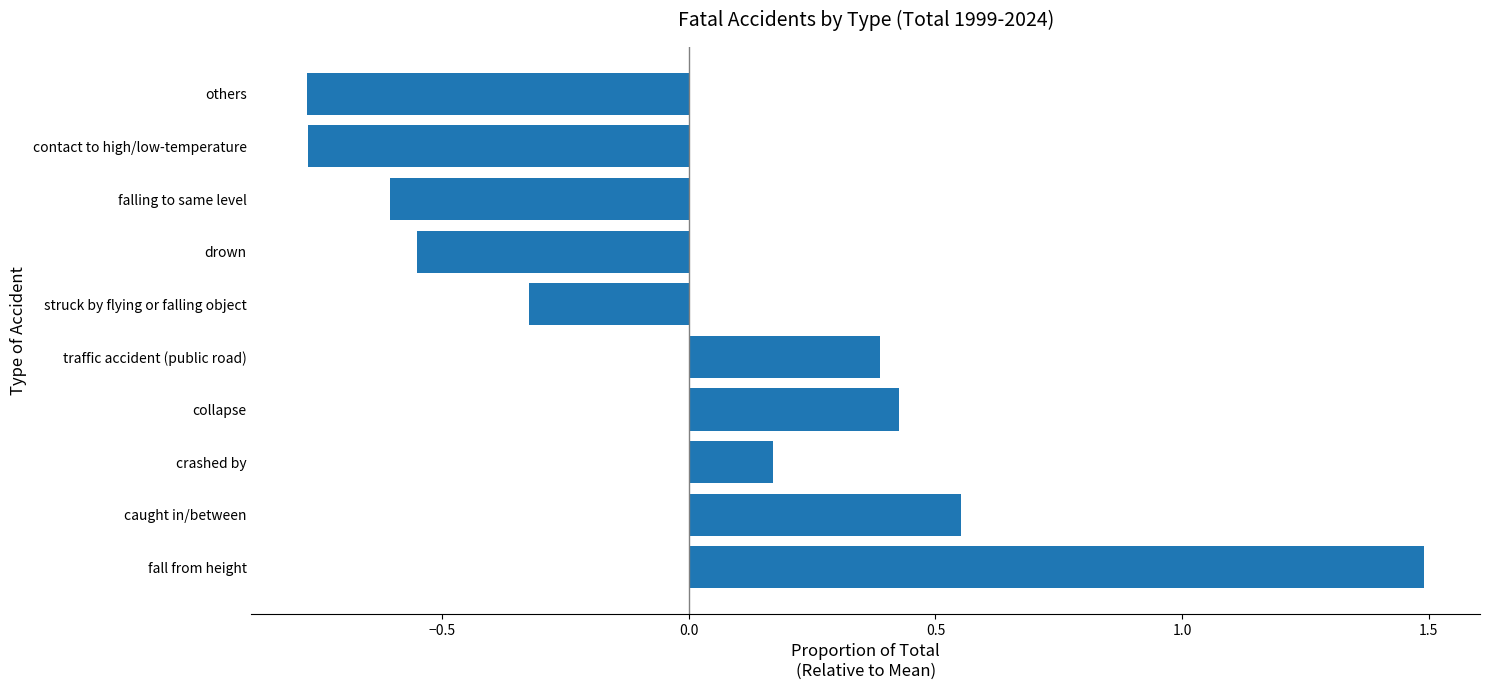

How many bars are there in total?

10